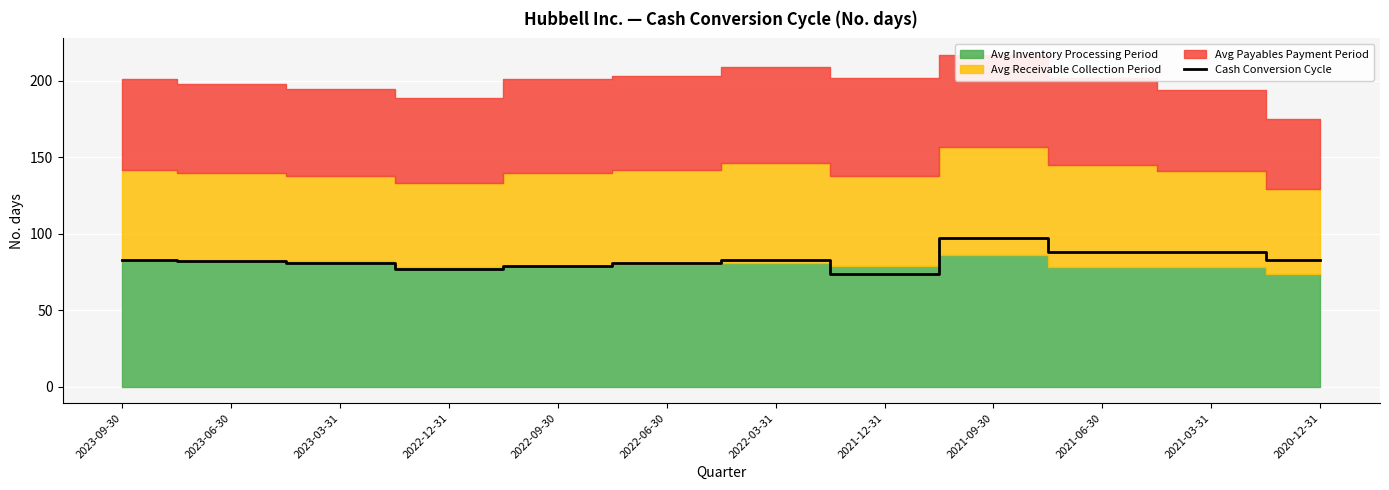

What is the sum of all values?

996